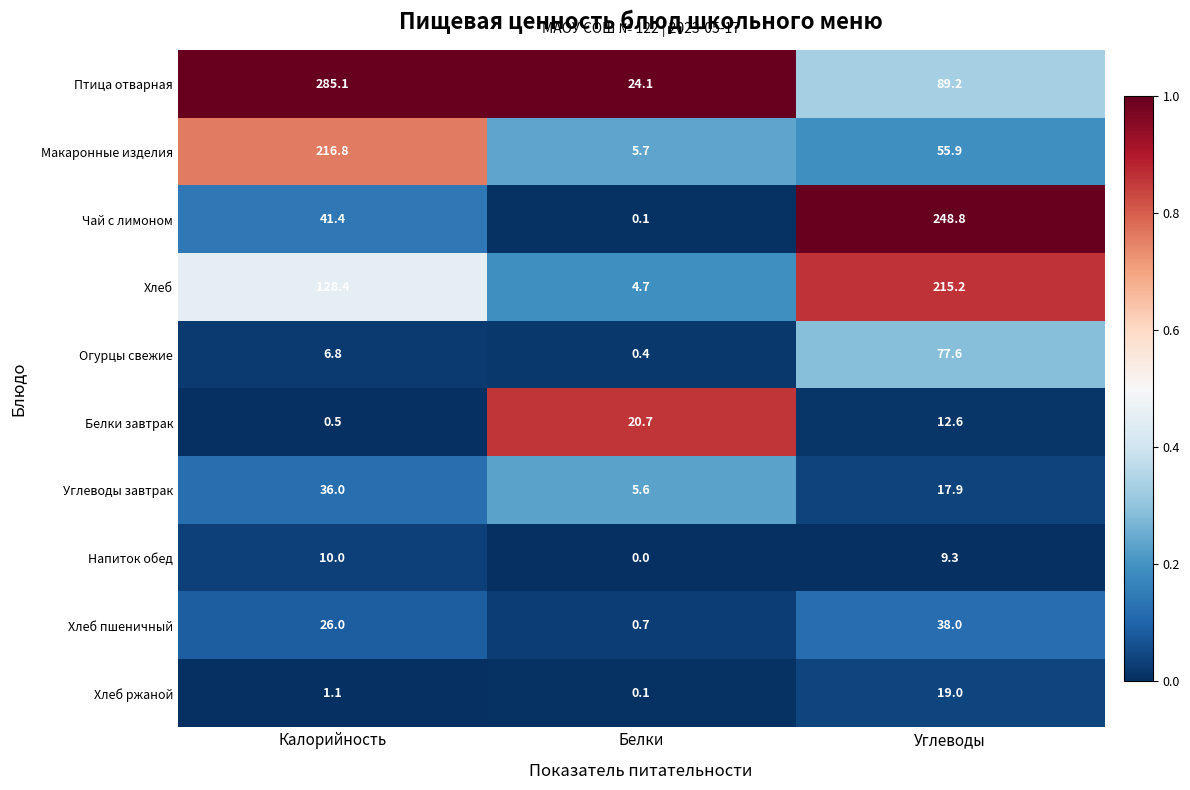

Rank the series at Углеводы from lowest to highest value.

Напиток обед, Белки завтрак, Углеводы завтрак, Хлеб ржаной, Хлеб пшеничный, Макаронные изделия, Огурцы свежие, Птица отварная, Хлеб, Чай с лимоном